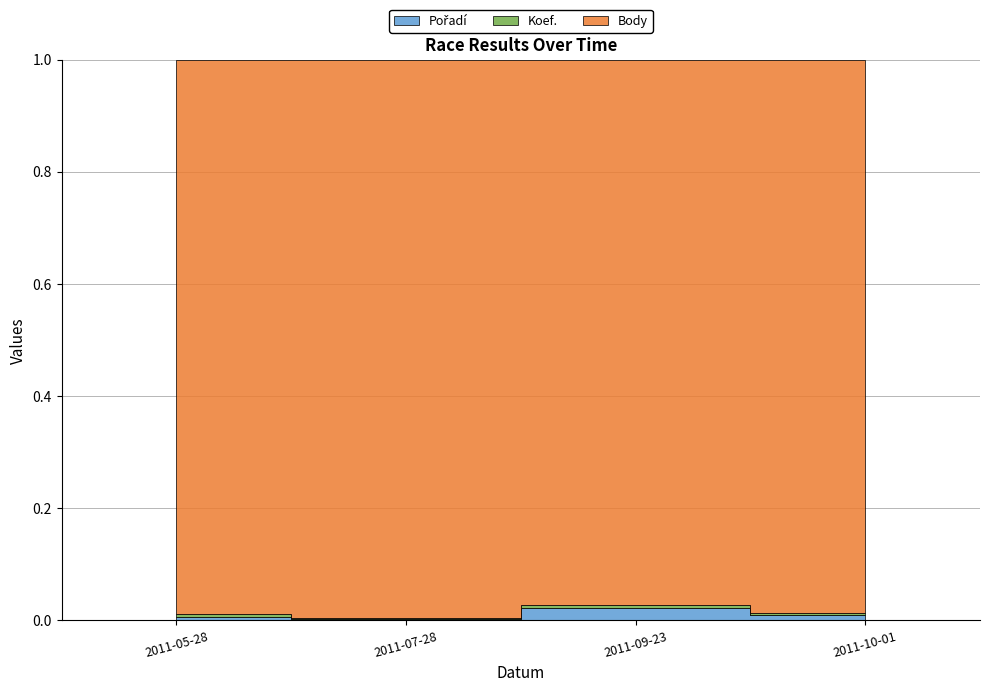

At which category does Koef. reach its first local peak?

2011-09-23